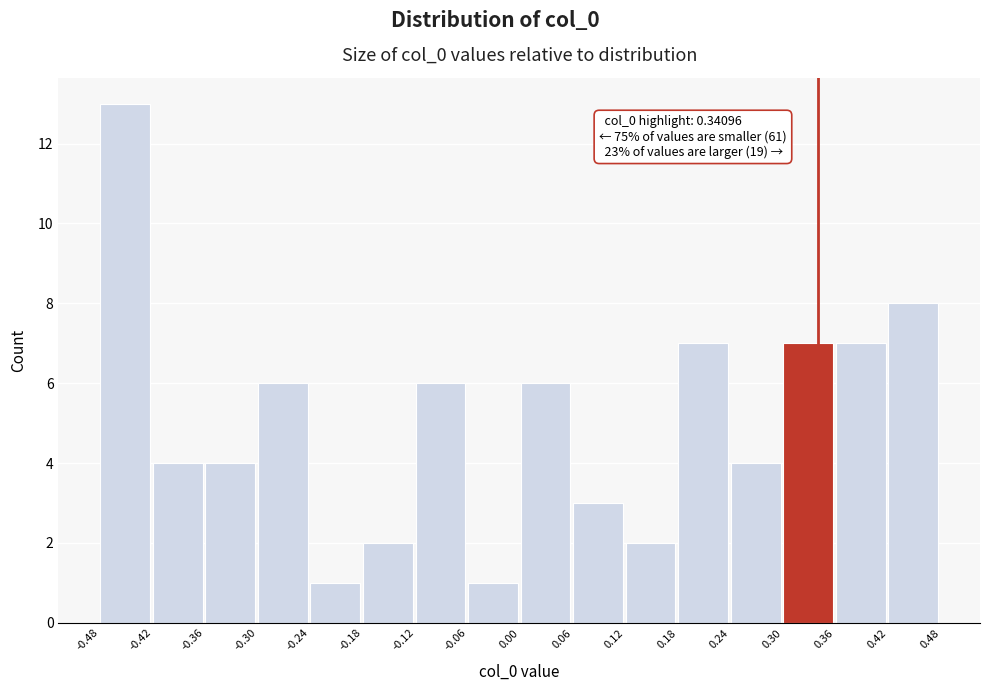

Which range on the x-axis has the tallest bar?

-0.48 to -0.42